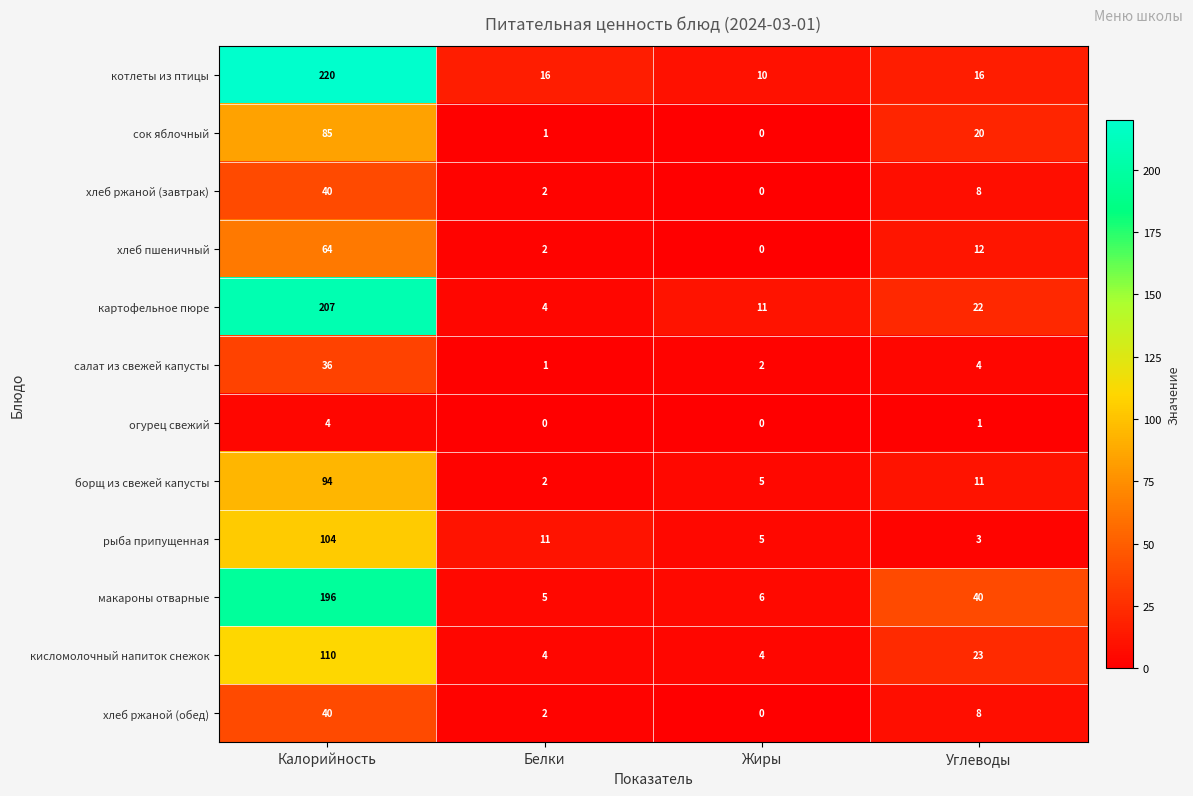

What is the difference between the maximum and minimum values in the салат из свежей капусты series?

35